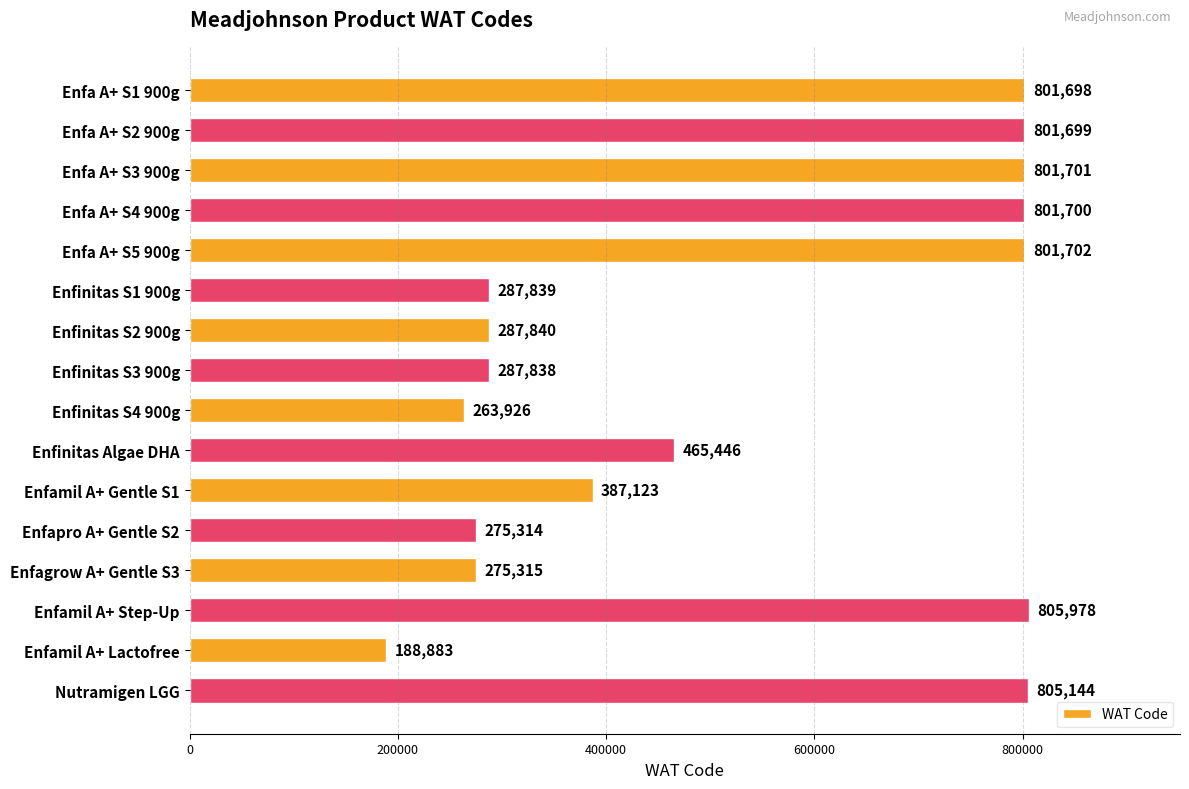

Does the chart contain stacked bars?

No